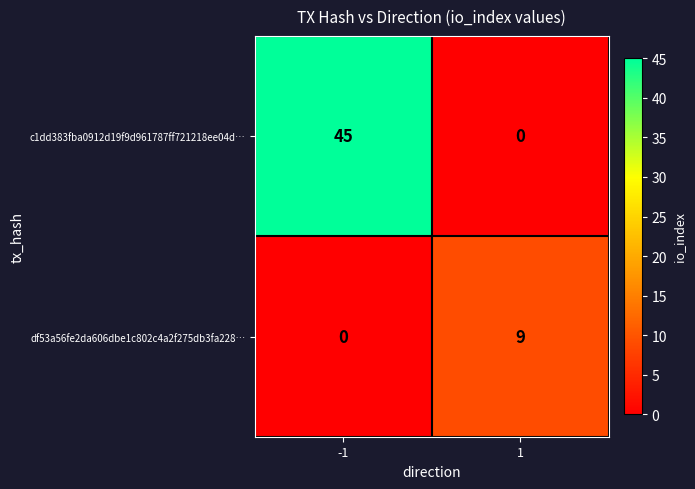

What is the difference between the c1dd383fba0912d19f9d961787ff721218ee04d… values at -1 and 1?

45